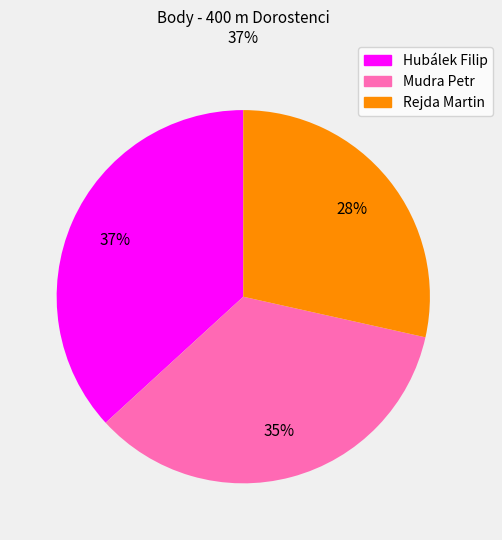

What is the ratio of the value at Mudra Petr to the value at Hubálek Filip?

0.9